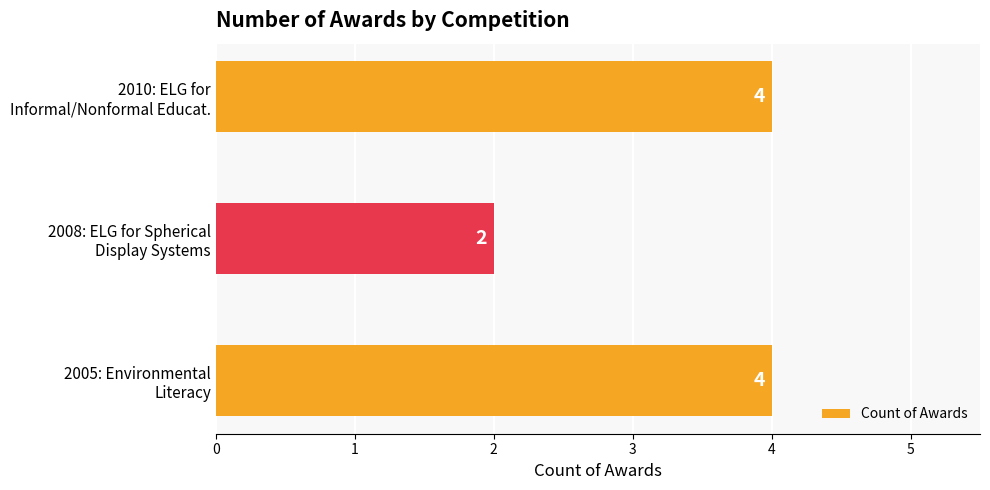

Count the values in the range 2 to 4.

3